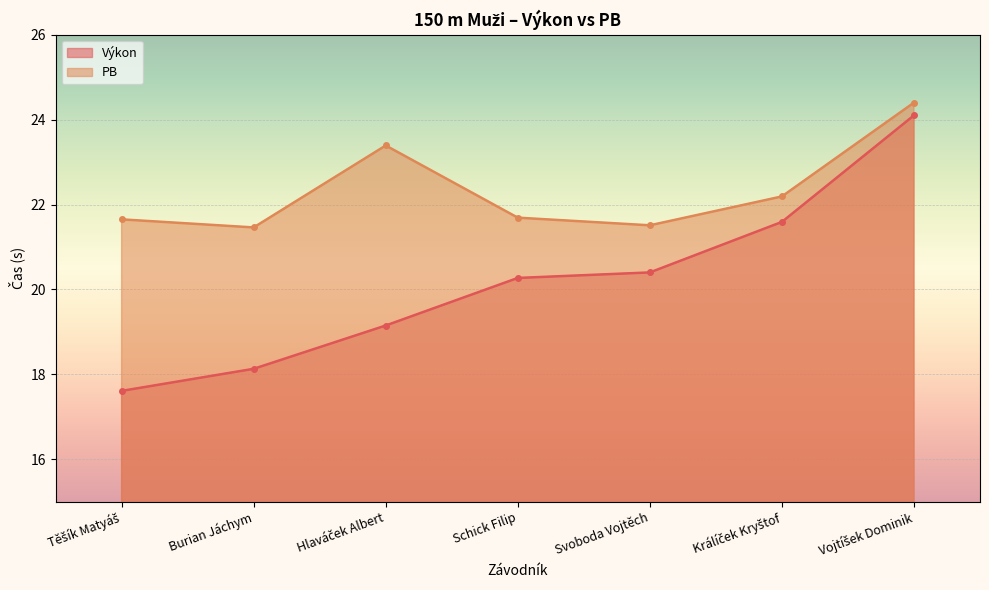

True or false: PB and Výkon cross at least once.

False